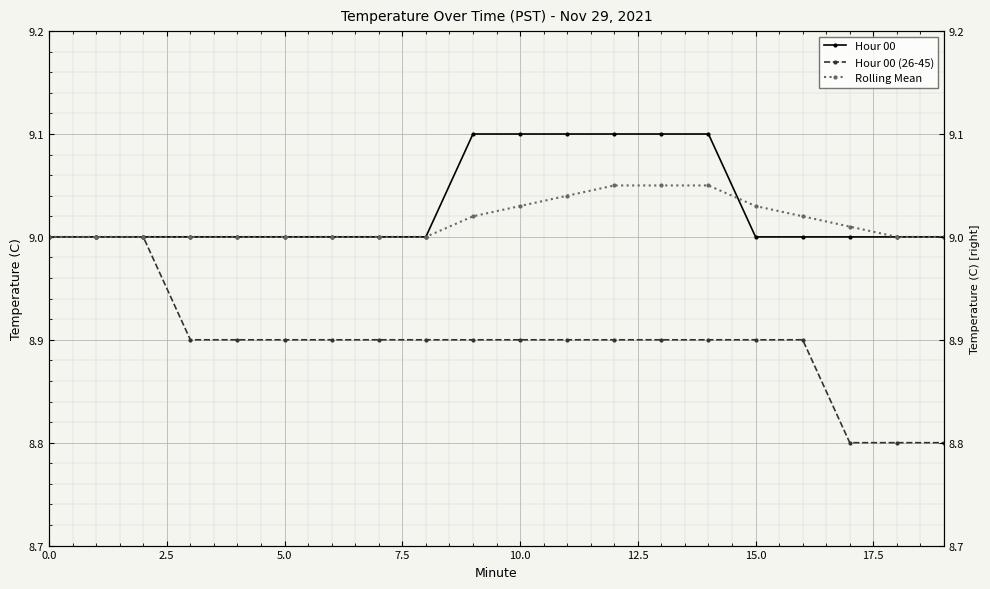

What are all the series names shown in the legend?

Hour 00, Hour 00 (26-45), Rolling Mean